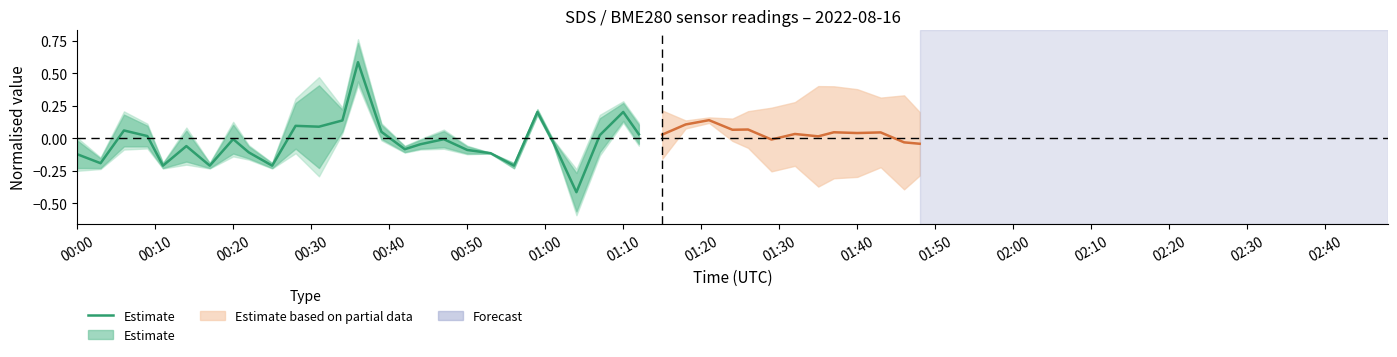

How many points are higher than both their immediate neighbors (excluding endpoints)?

8